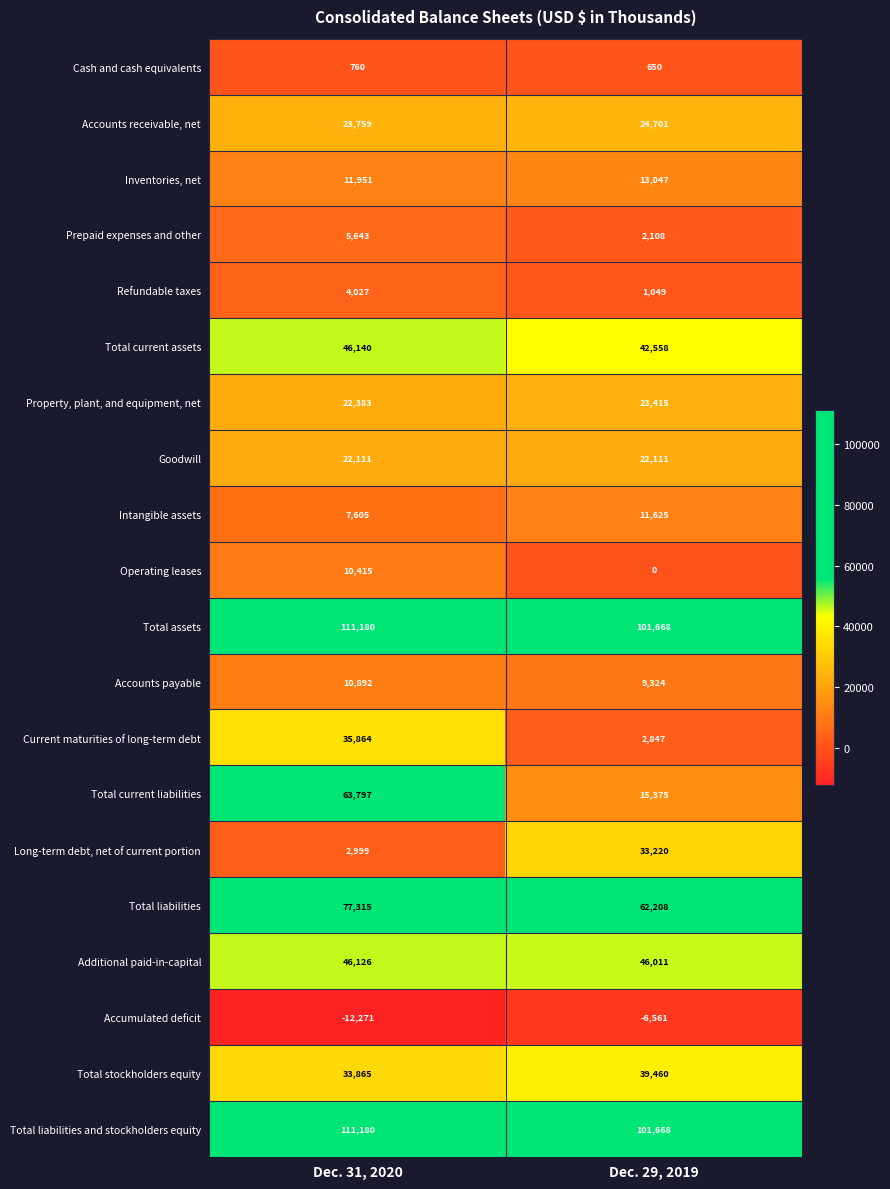

How many distinct data groups are displayed?

20